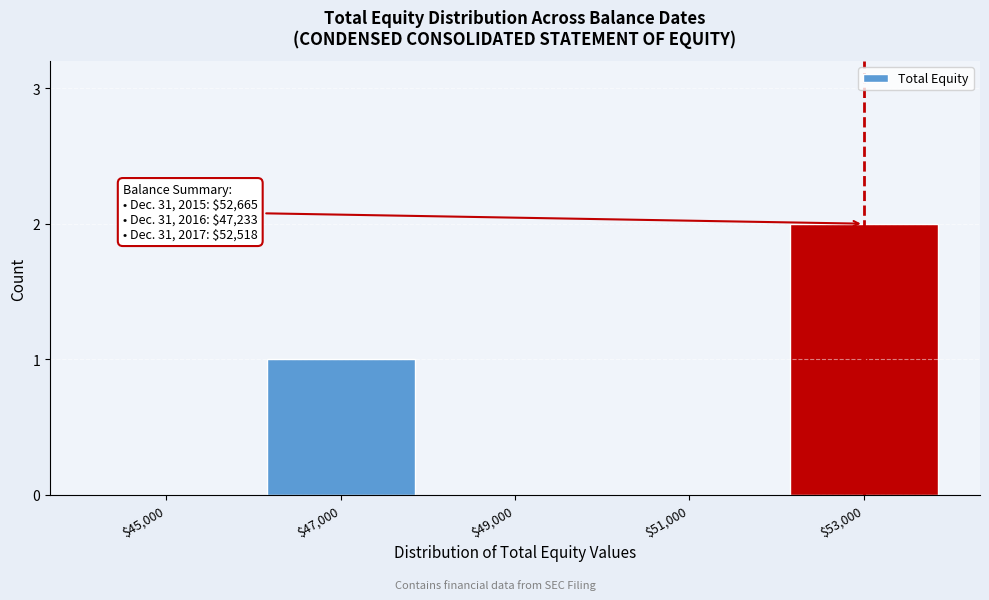

The value at $49,000 is 0. True or false?

True